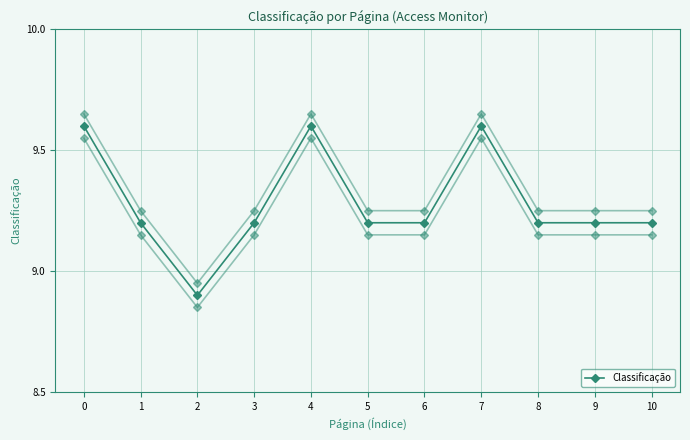

True or false: the data shows 9.6 at 4.

True